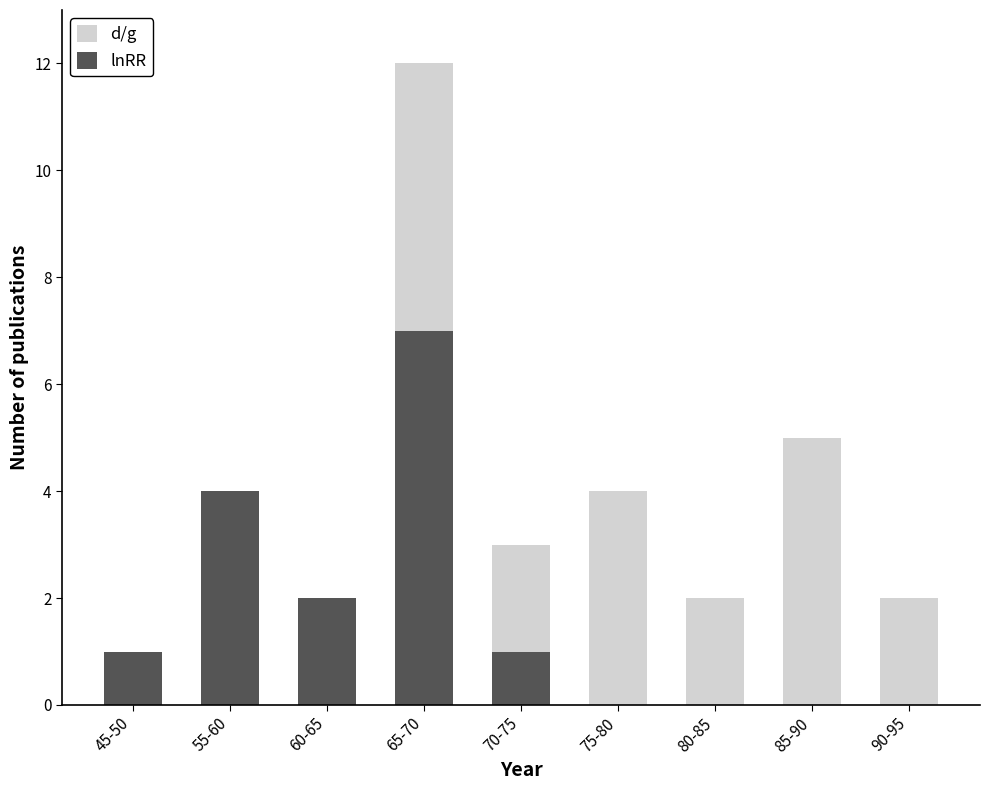

What is the sum of all lnRR values?

15